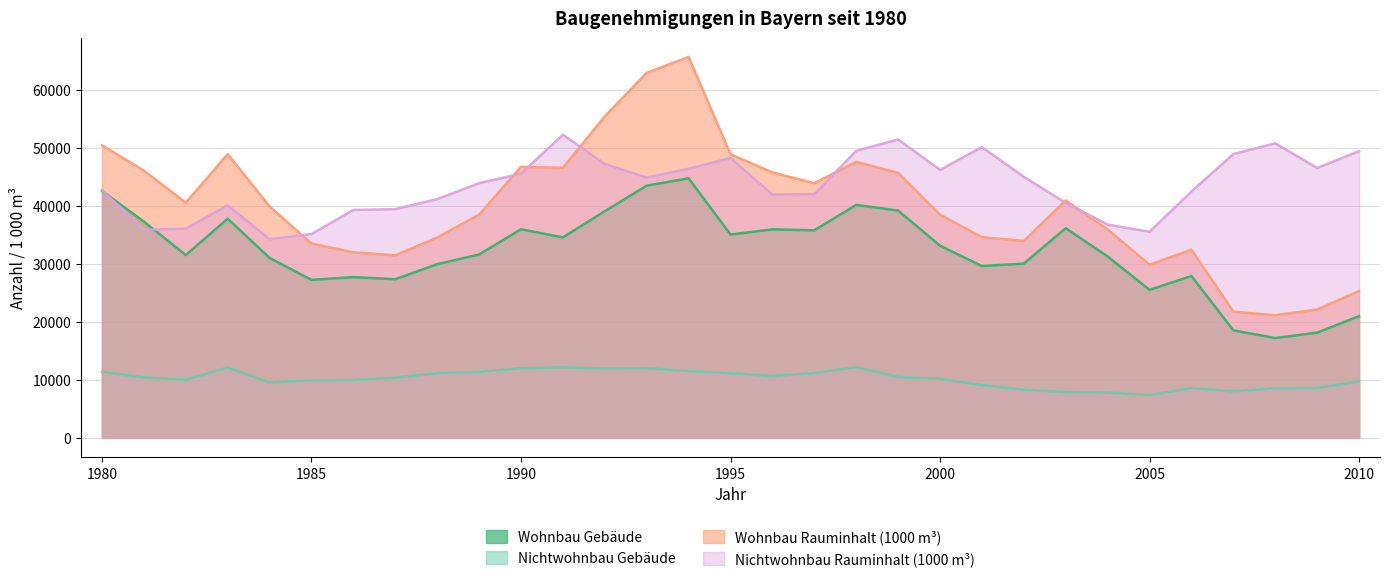

True or false: Nichtwohnbau Rauminhalt (1000 m³) has more than 1 interior local peaks.

True